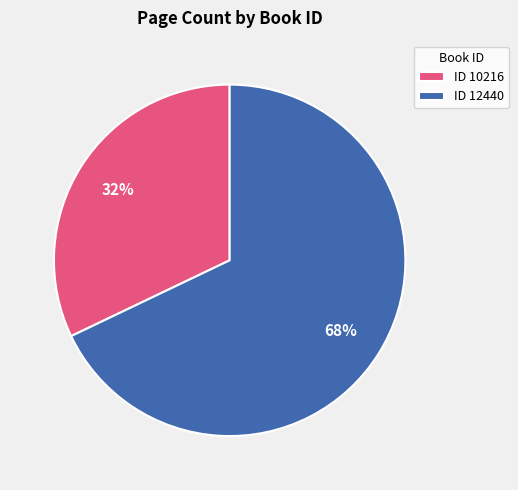

To the nearest percent, what portion does ID 10216 represent?

32%